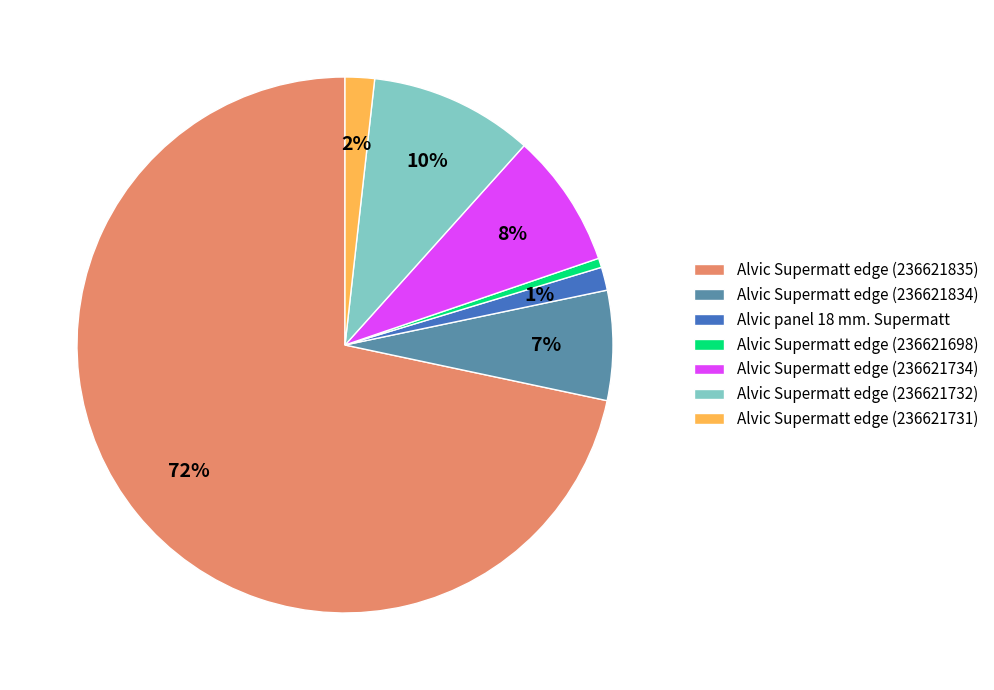

Which has a higher value, Alvic Supermatt edge (236621734) or Alvic Supermatt edge (236621732)?

Alvic Supermatt edge (236621732)